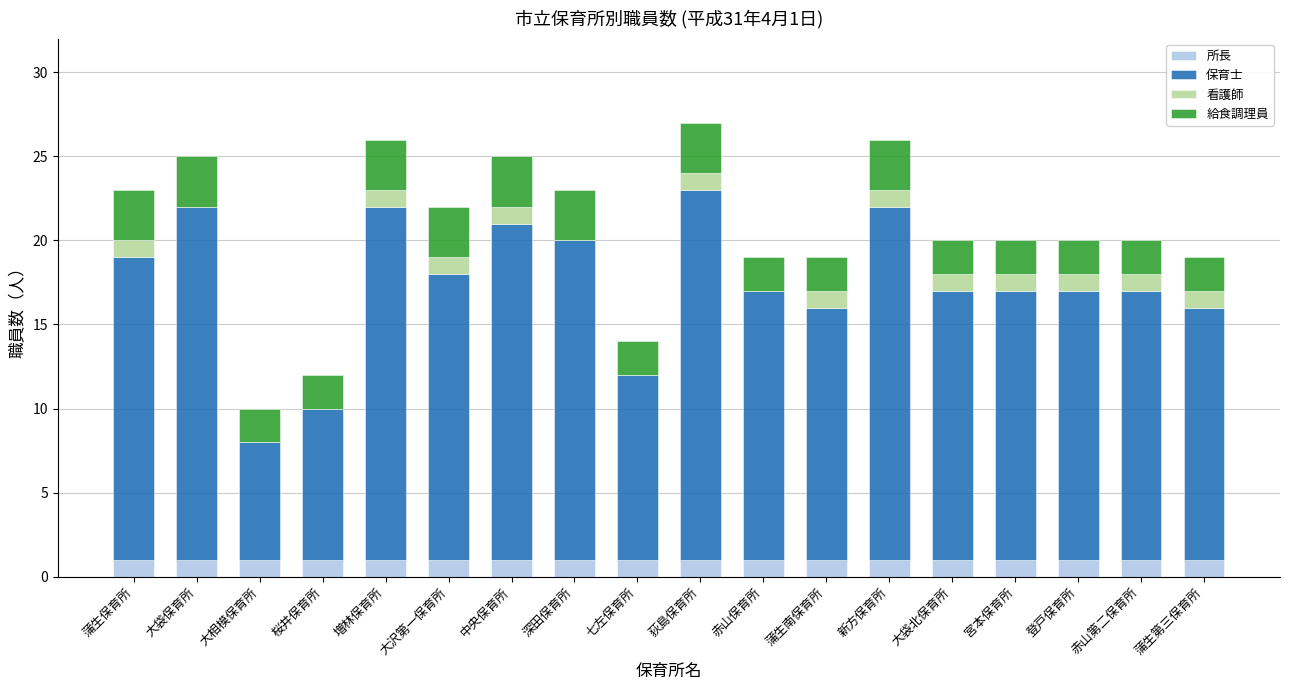

What is the total value across all series at 増林保育所?

26